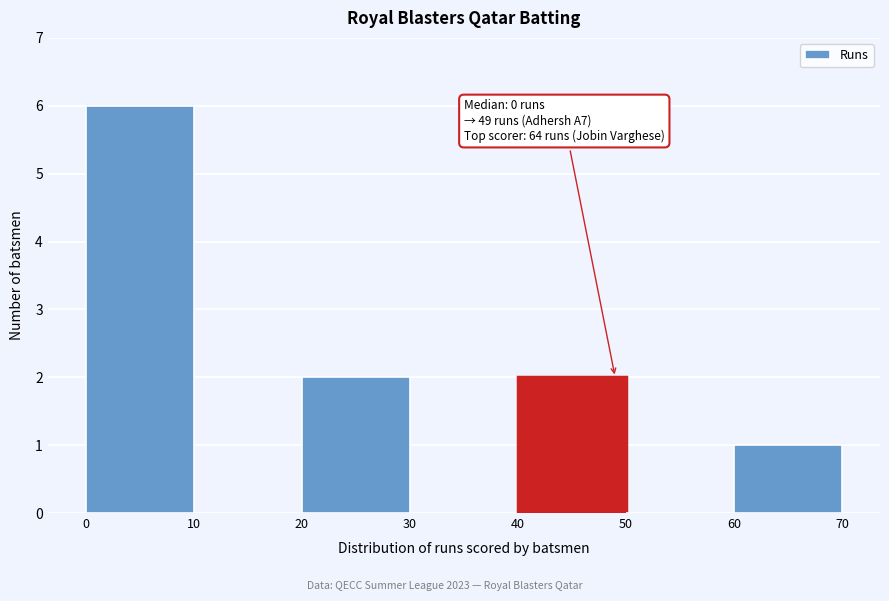

Which range on the x-axis has the tallest bar?

0 to 10